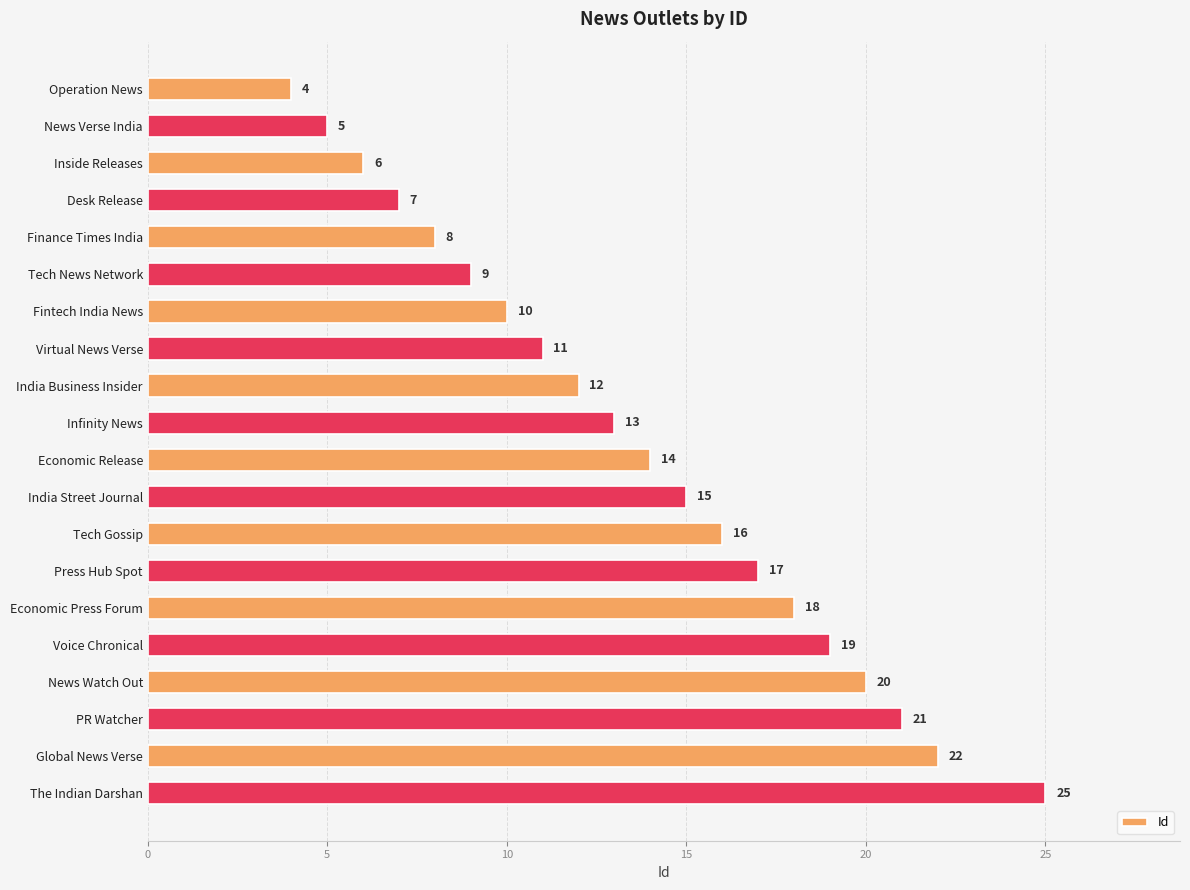

Between Infinity News and Economic Press Forum, which is larger?

Economic Press Forum